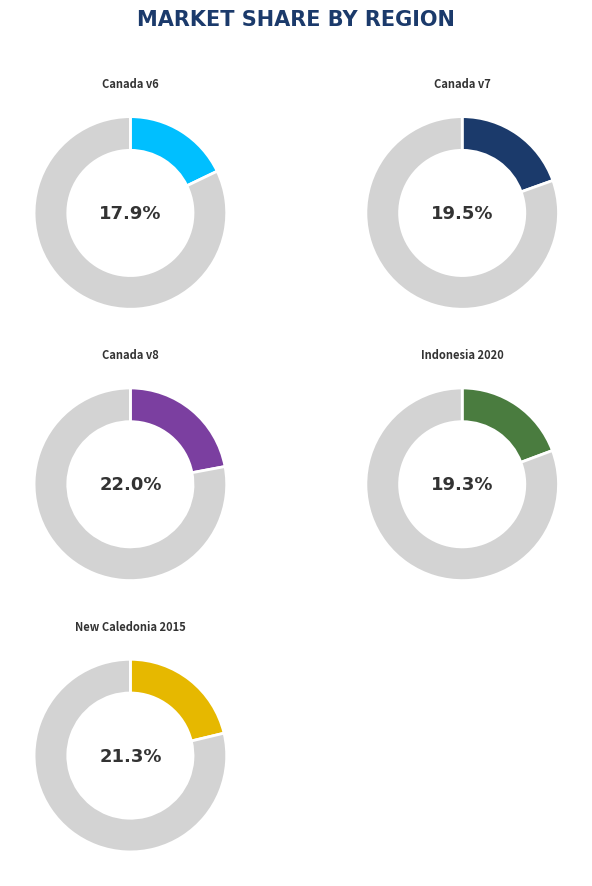

Rank the categories by value from lowest to highest.

Canada velocity grid v6, Indonesian Deformation Model 2020, Canada velocity grid v7, New Caledonia velocity model 2015, Canada velocity grid v8